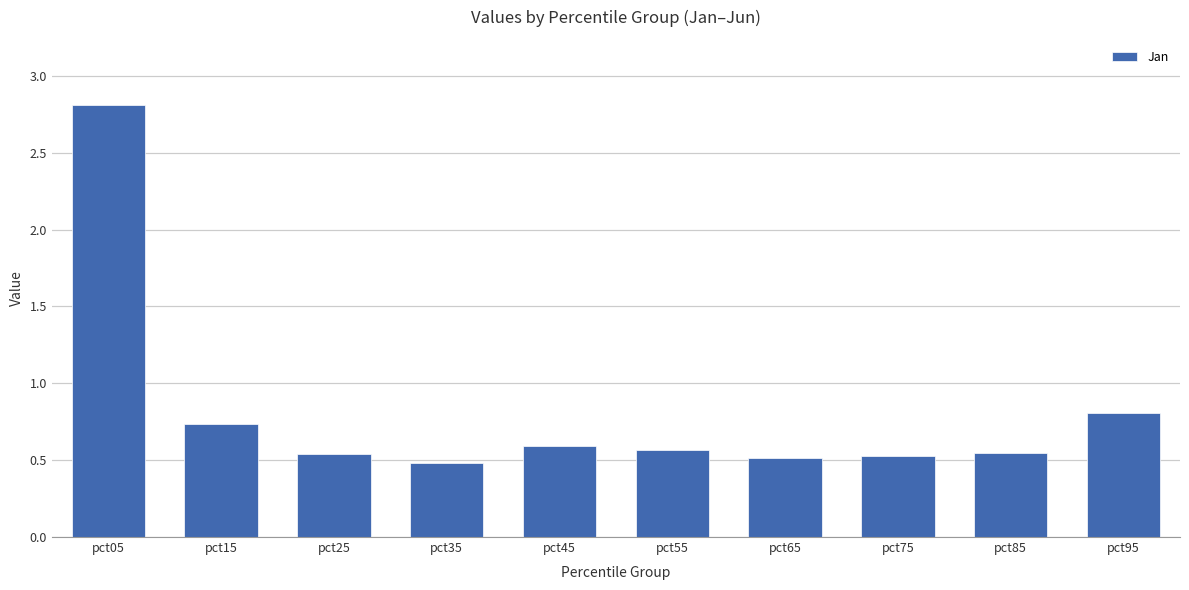

Between pct65 and pct05, which is larger?

pct05